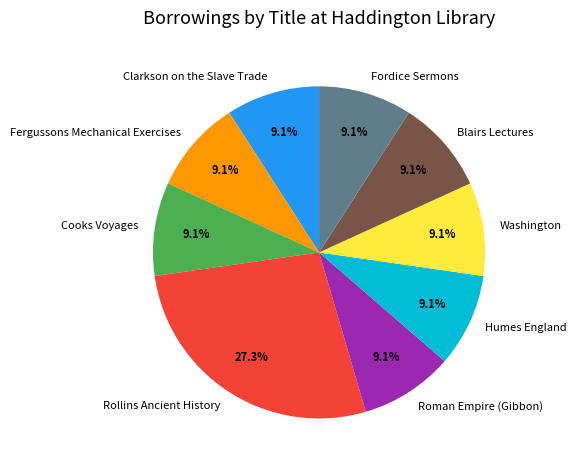

Which slice is the largest?

Rollins Ancient History